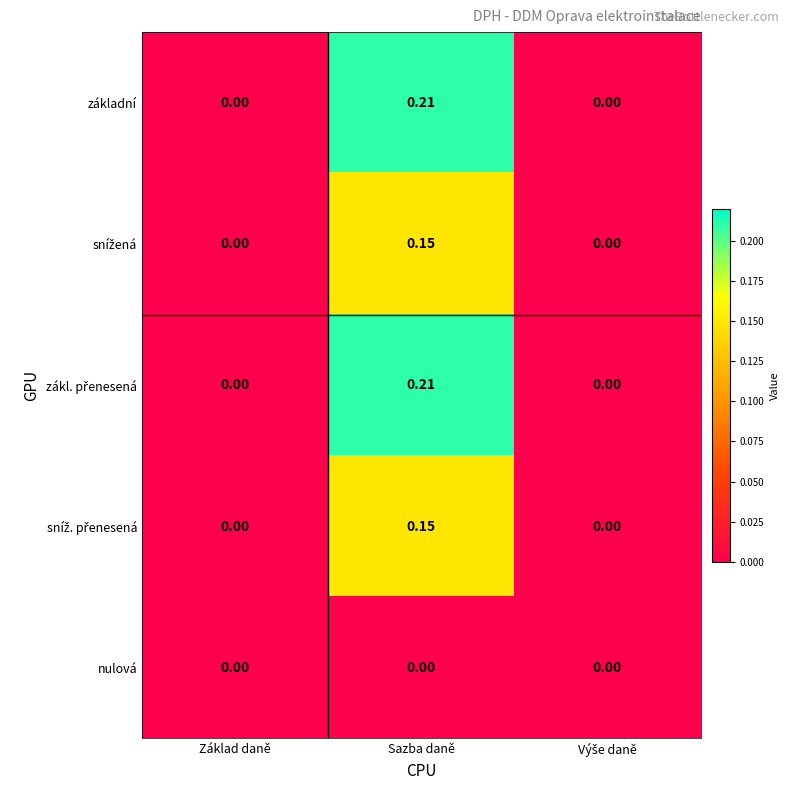

Which category has the highest value across all series?

Sazba daně